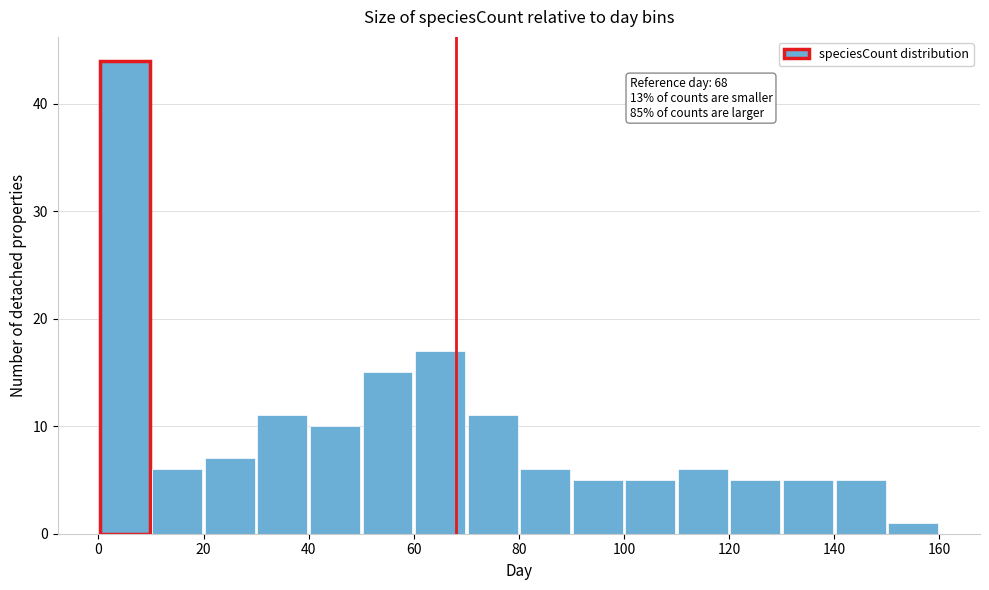

Which range on the x-axis has the tallest bar?

0 to 10